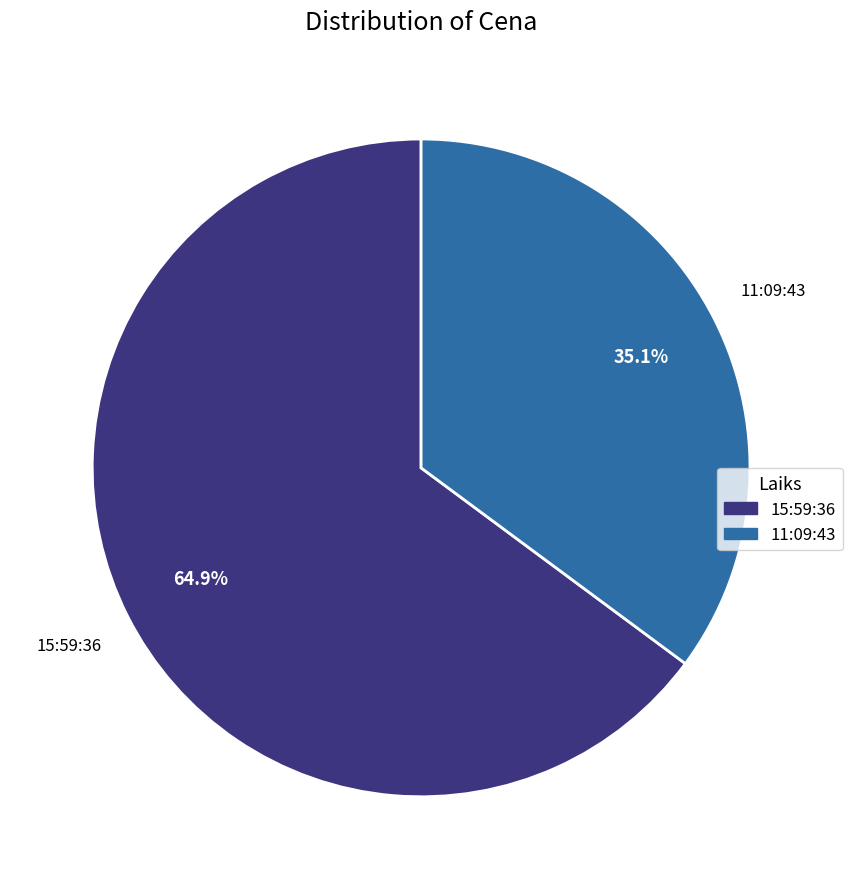

What percentage is the 15:59:36 slice, to the nearest percent?

65%